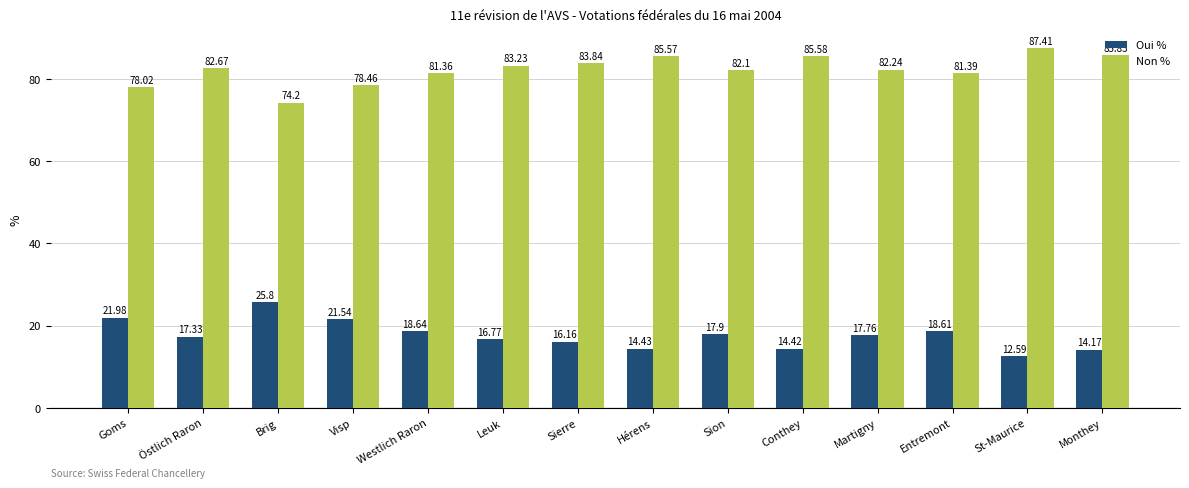

Rank the categories by Non % value from lowest to highest.

Brig, Goms, Visp, Westlich Raron, Entremont, Sion, Martigny, Östlich Raron, Leuk, Sierre, Hérens, Conthey, Monthey, St-Maurice